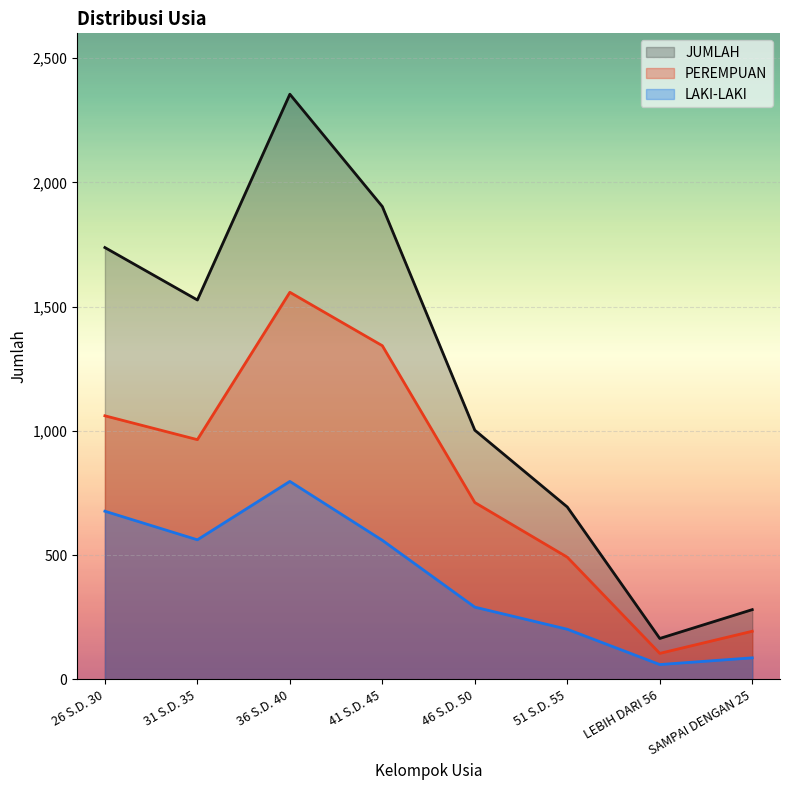

Is it true that PEREMPUAN equals 152 at 51 S.D. 55?

False